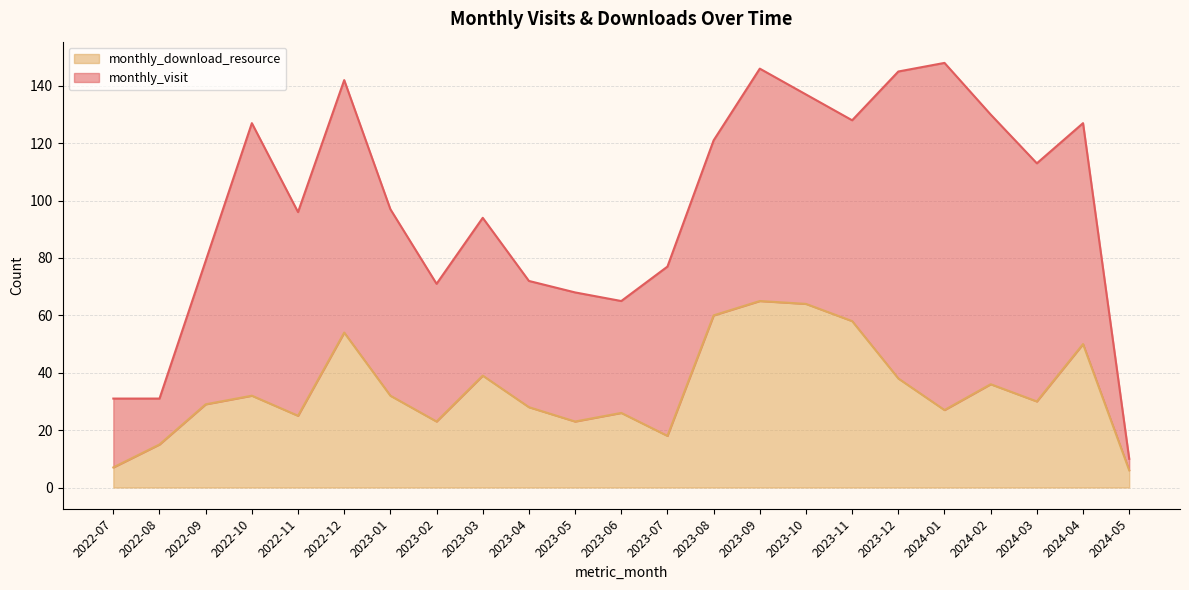

At which label is the value closest to 35?

2024-02